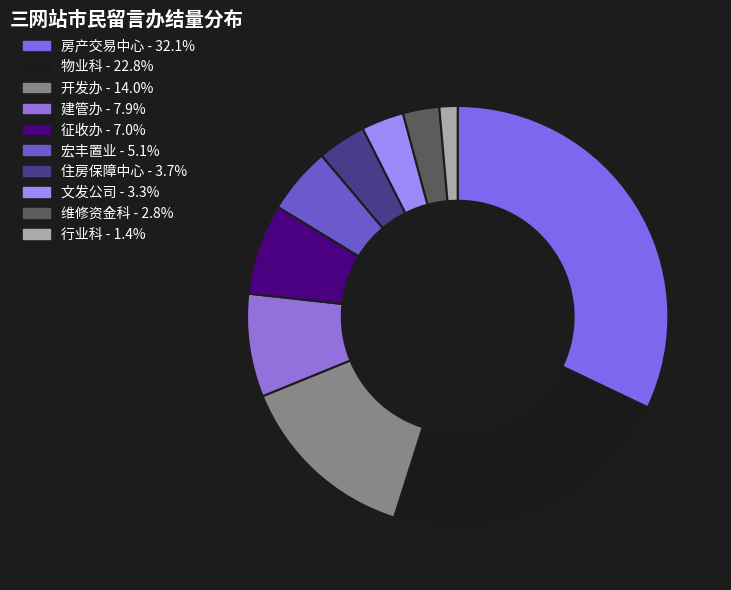

How many slices are in this pie chart?

10